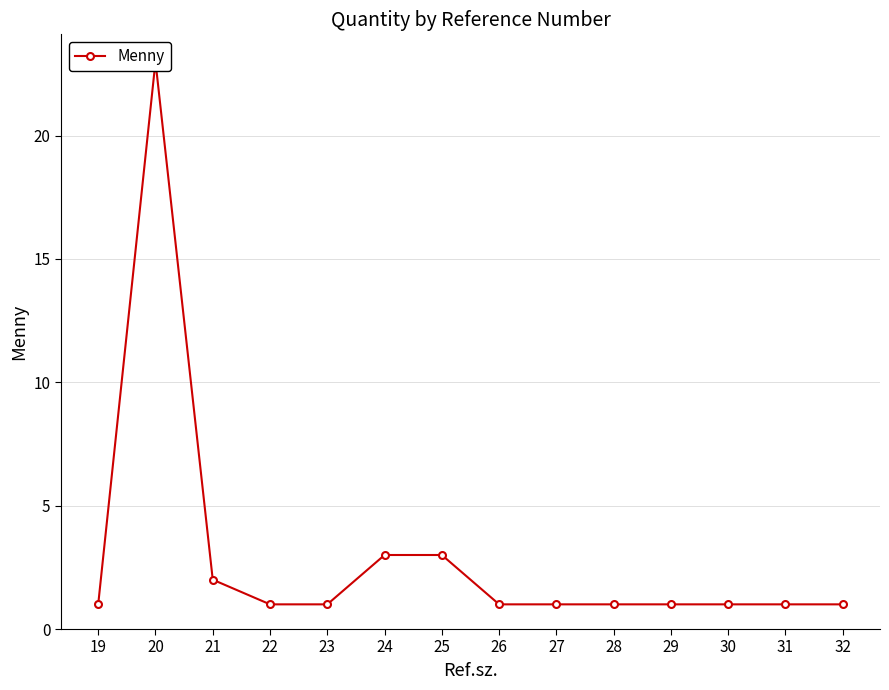

Reading left to right, extract all data points from this chart.

1	23	2	1	1	3	3	1	1	1	1	1	1	1